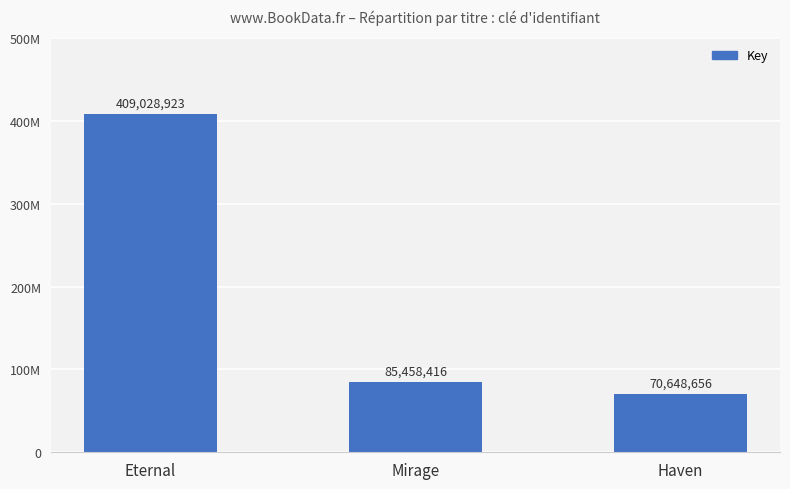

What is the sum of the values at Mirage and Haven?

156107072